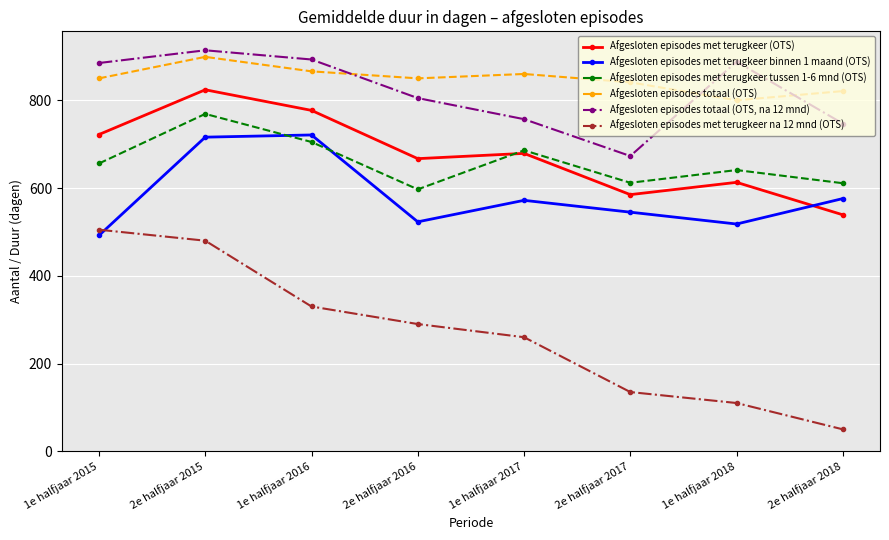

The Afgesloten episodes totaal (OTS) series shows 841 at 2e halfjaar 2017. True or false?

True